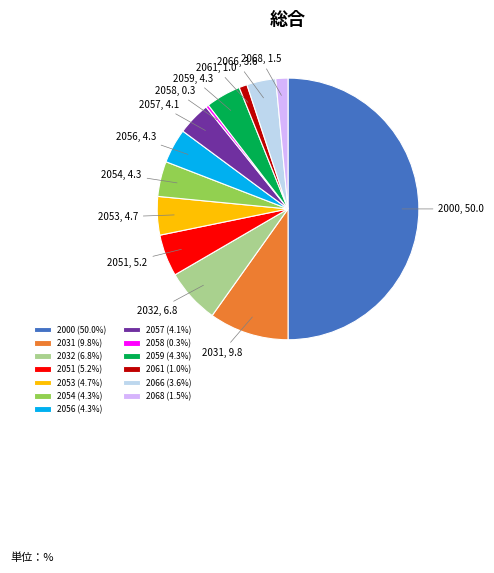

Is 2068 the majority of the pie?

No